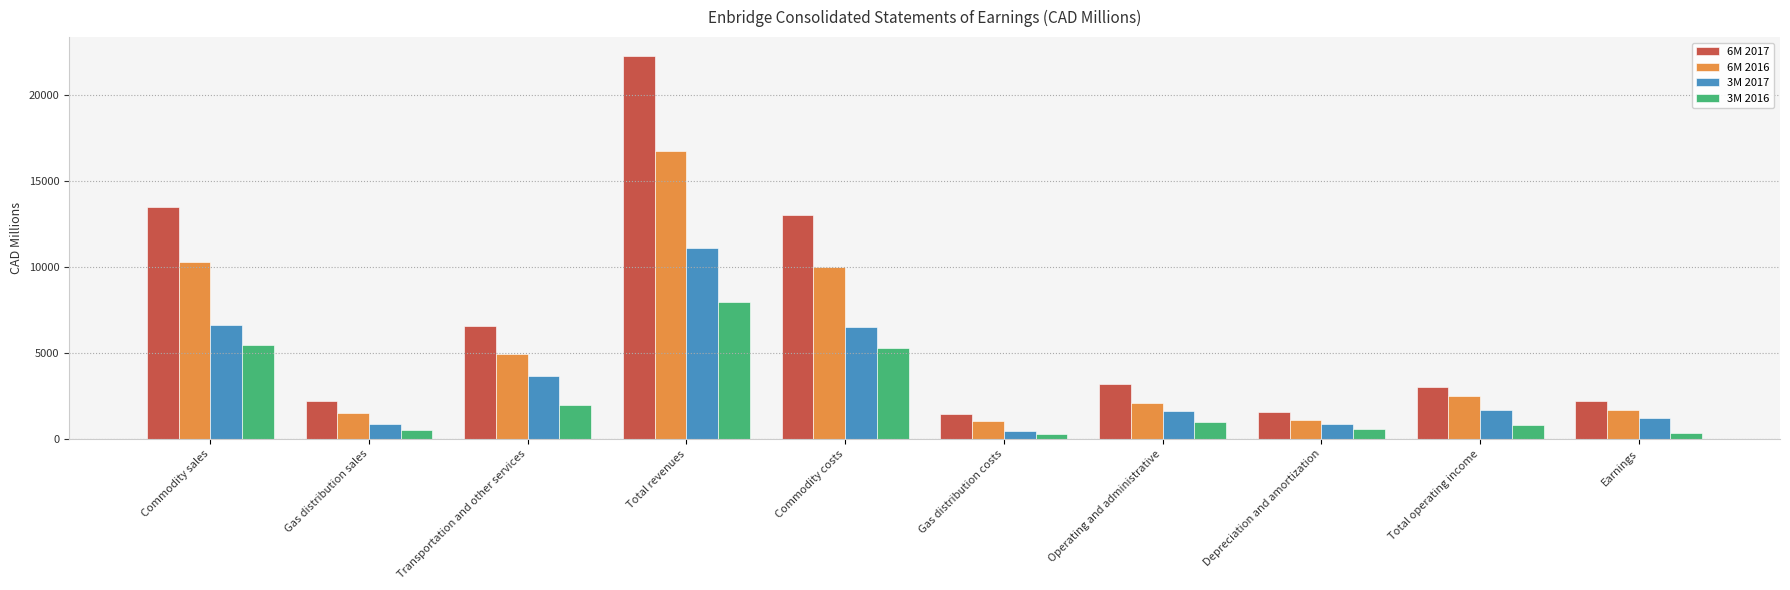

Between Operating and administrative and Depreciation and amortization, which series saw the biggest shift?

6M 2017